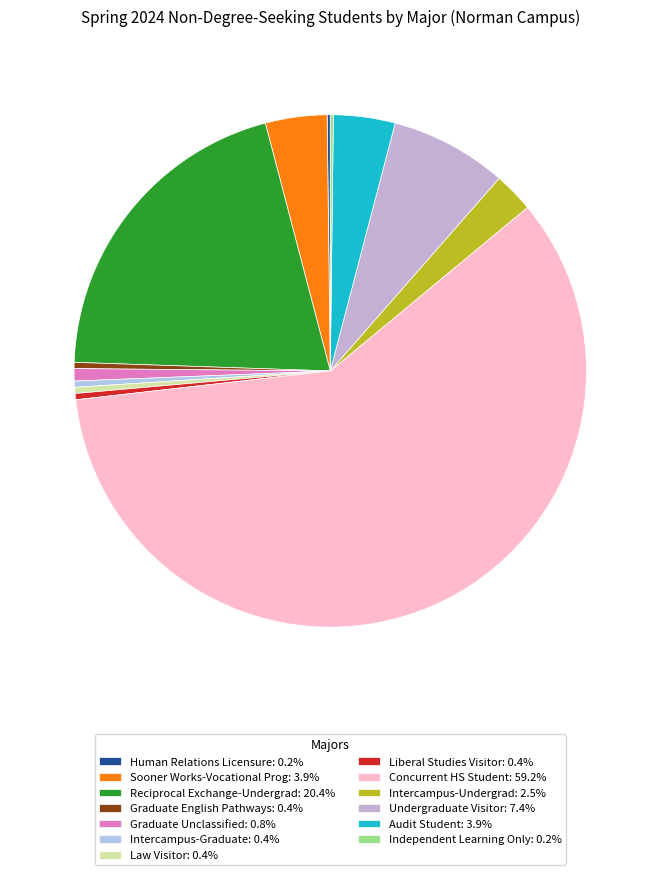

How much of the chart is everything except Graduate English Pathways?

99.6%